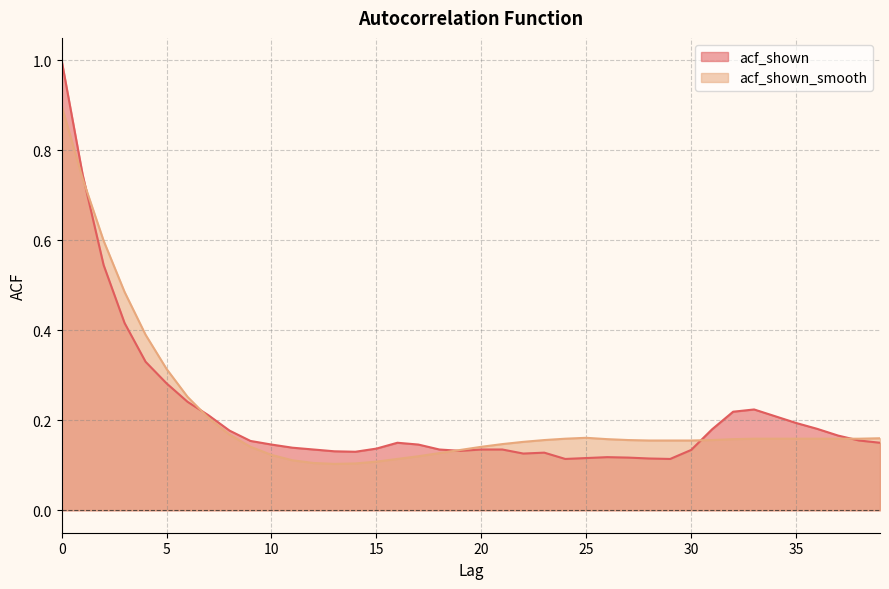

At how many categories does at least one series exceed 0?

40